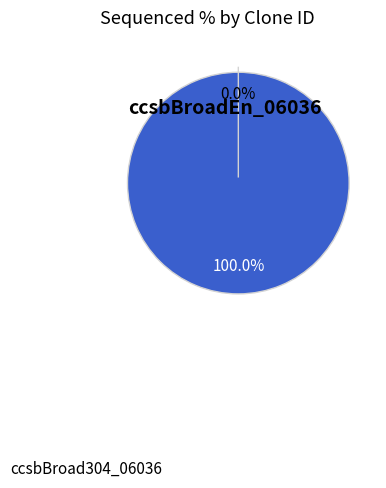

Rank the categories by value from lowest to highest.

ccsbBroad304_06036, ccsbBroadEn_06036